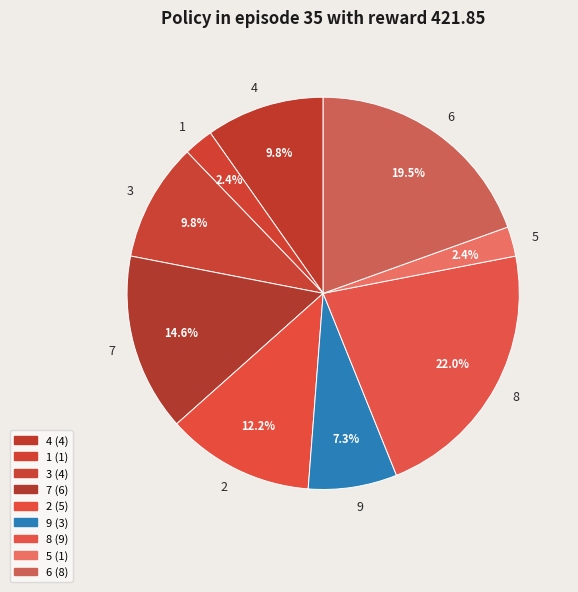

To the nearest percent, what is the combined percentage of 9 and 2?

20%